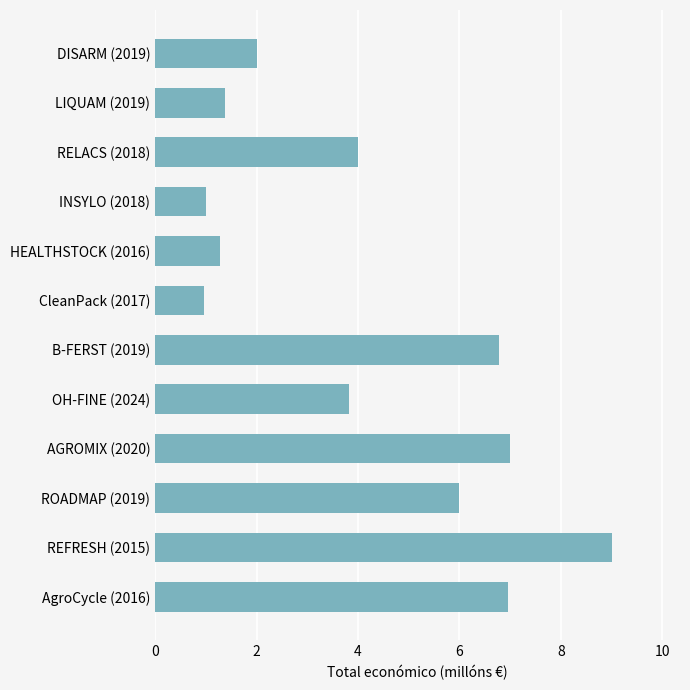

Which label corresponds to the largest value in the chart?

REFRESH (2015)